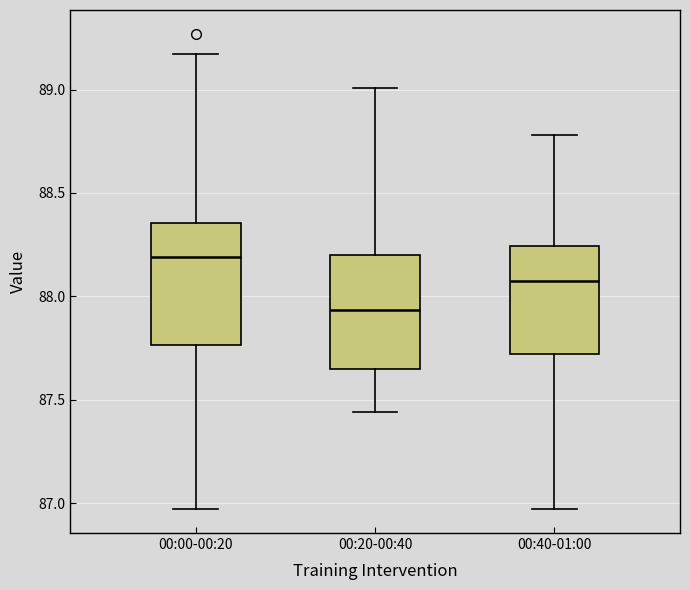

Which box has the lowest median line?

00:20-00:40